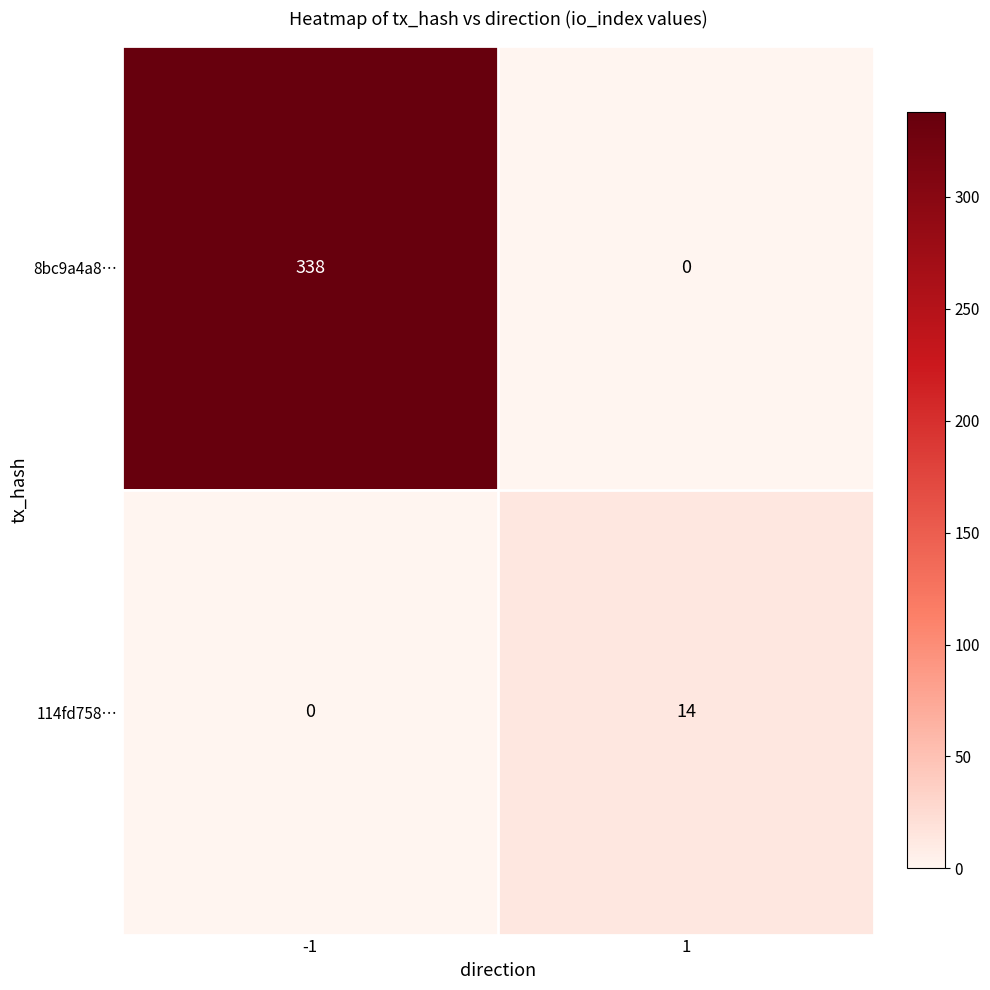

What is the spread (max minus min) of values at -1?

338